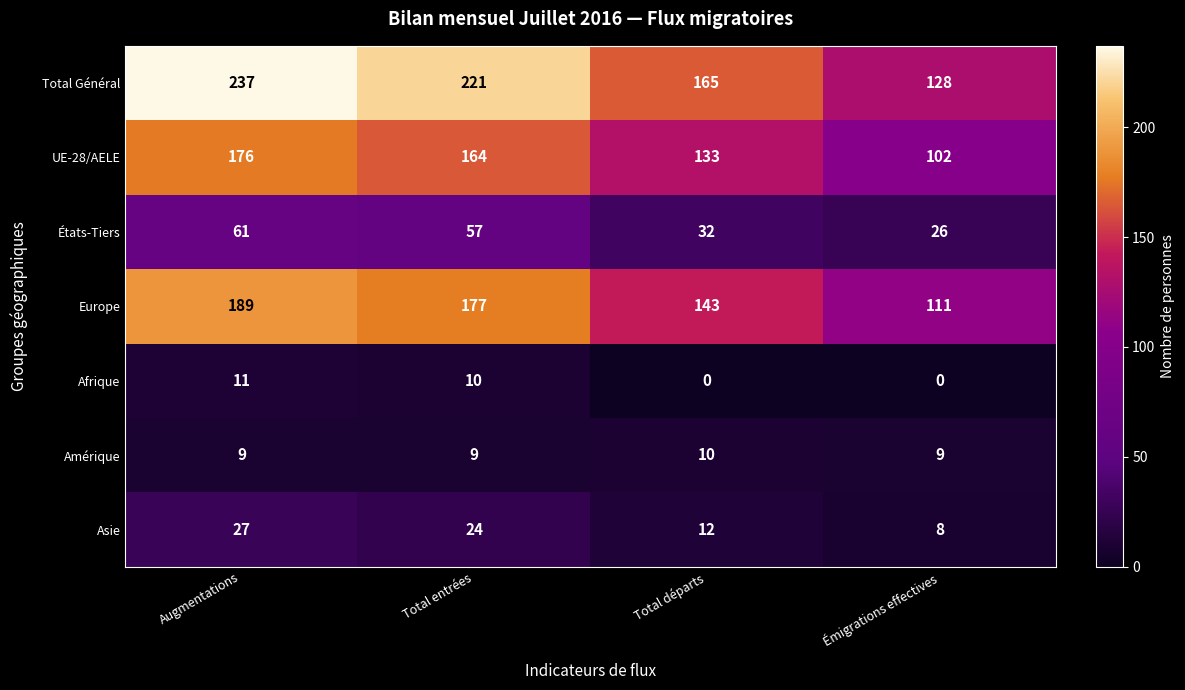

Between Augmentations and Total entrées, which series saw the biggest shift?

Total Général